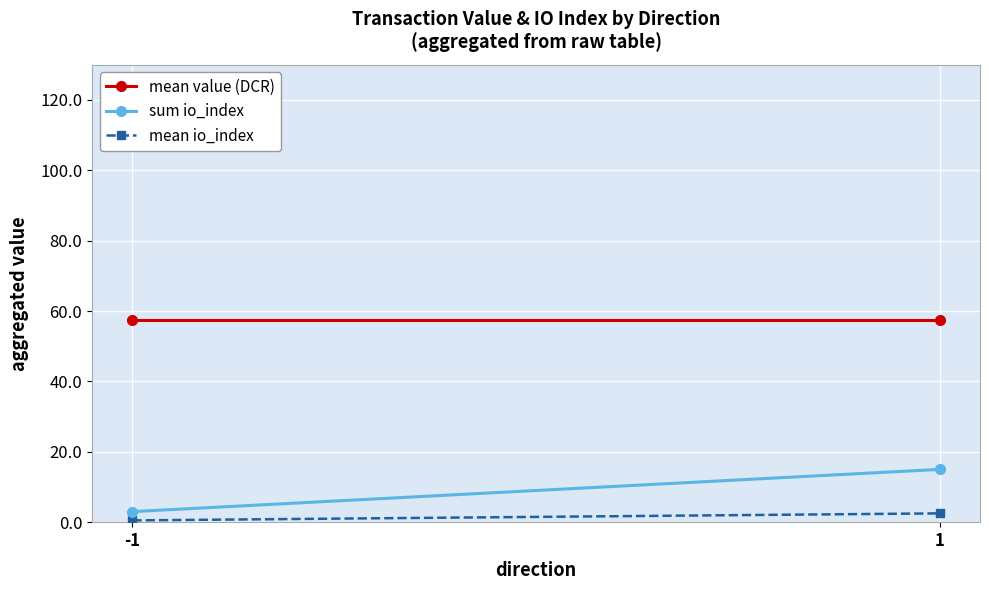

Rank the series at 1 from highest to lowest value.

mean value (DCR), sum io_index, mean io_index